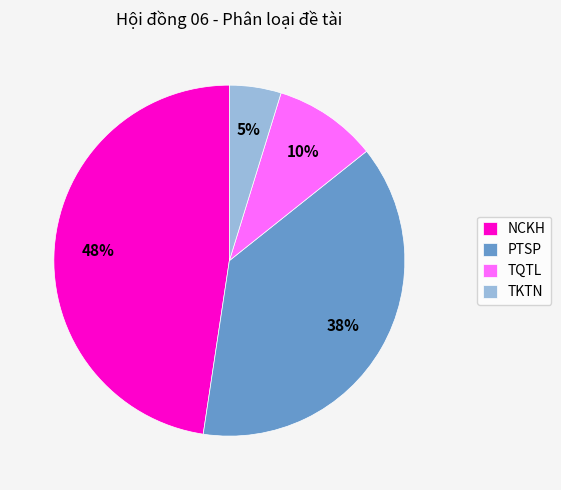

Does NCKH represent more than half of the total?

No